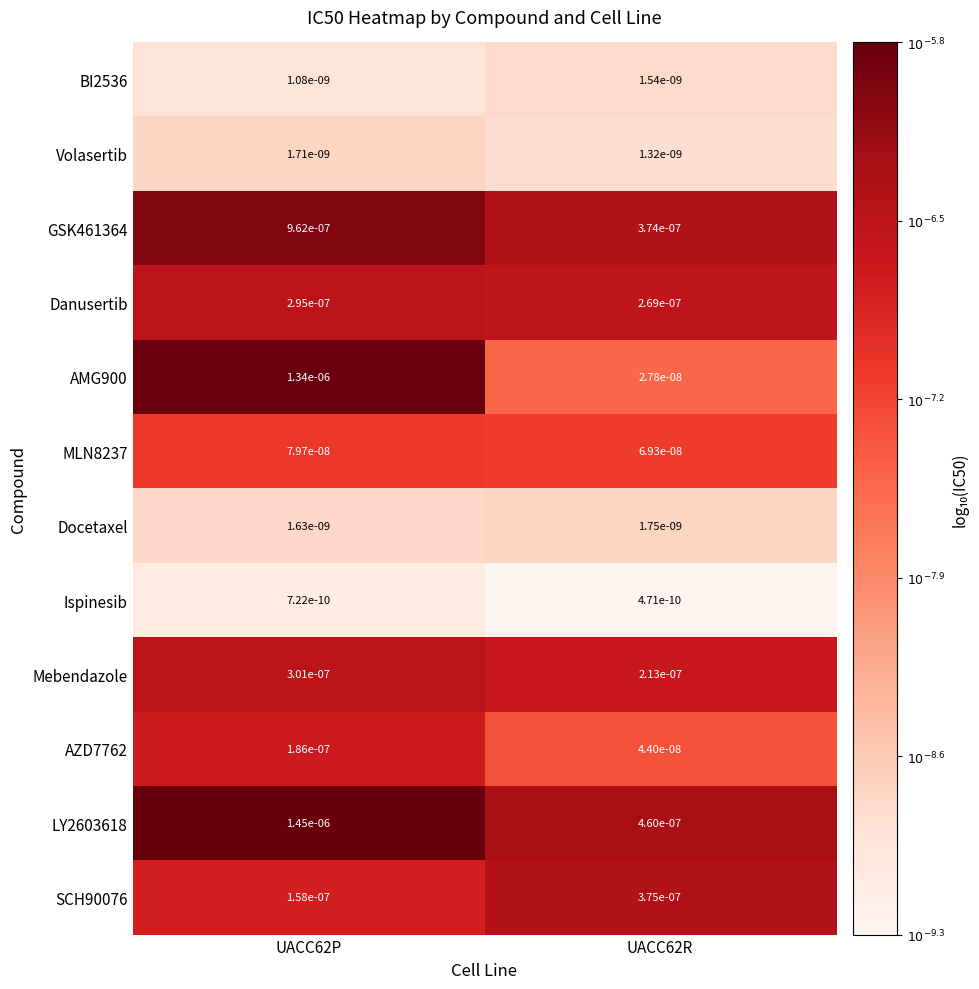

List the series in order of their peak value, highest first.

LY2603618, AMG900, GSK461364, SCH90076, Mebendazole, Danusertib, AZD7762, MLN8237, Docetaxel, Volasertib, BI2536, Ispinesib